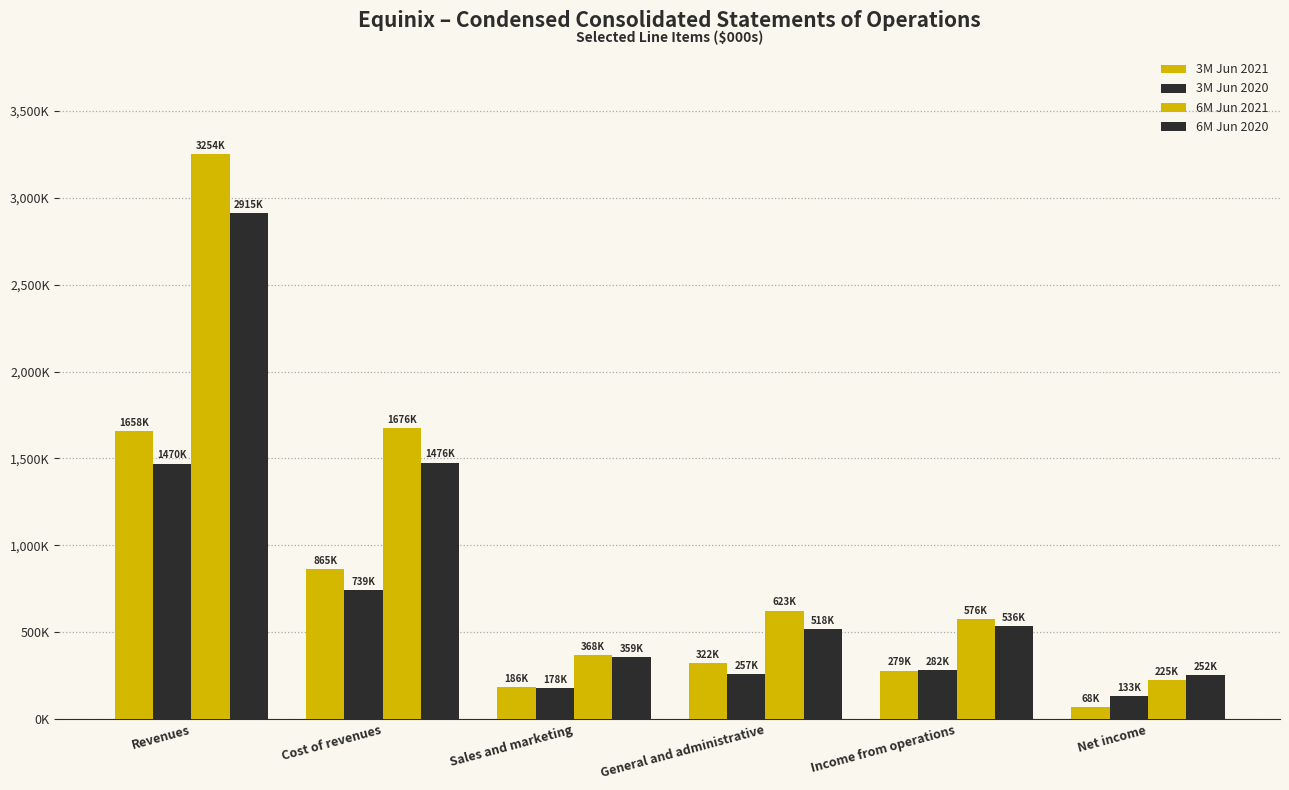

Rank the categories by 6M Jun 2020 value from highest to lowest.

Revenues, Cost of revenues, Income from operations, General and administrative, Sales and marketing, Net income